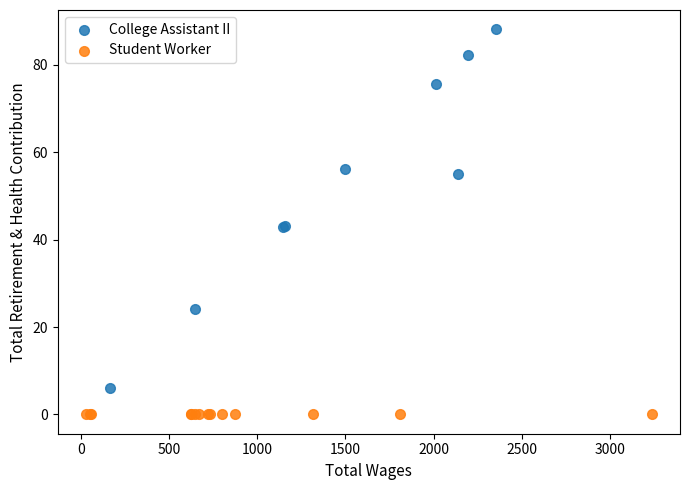

Which series contains the highest Y value?

College Assistant II